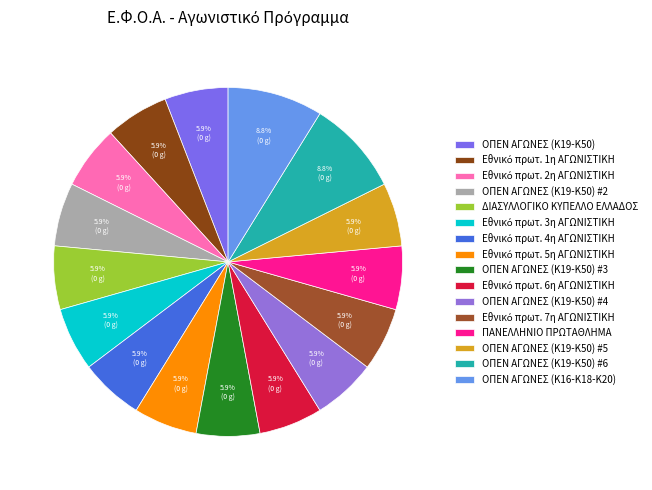

Count the number of slices in the pie.

16